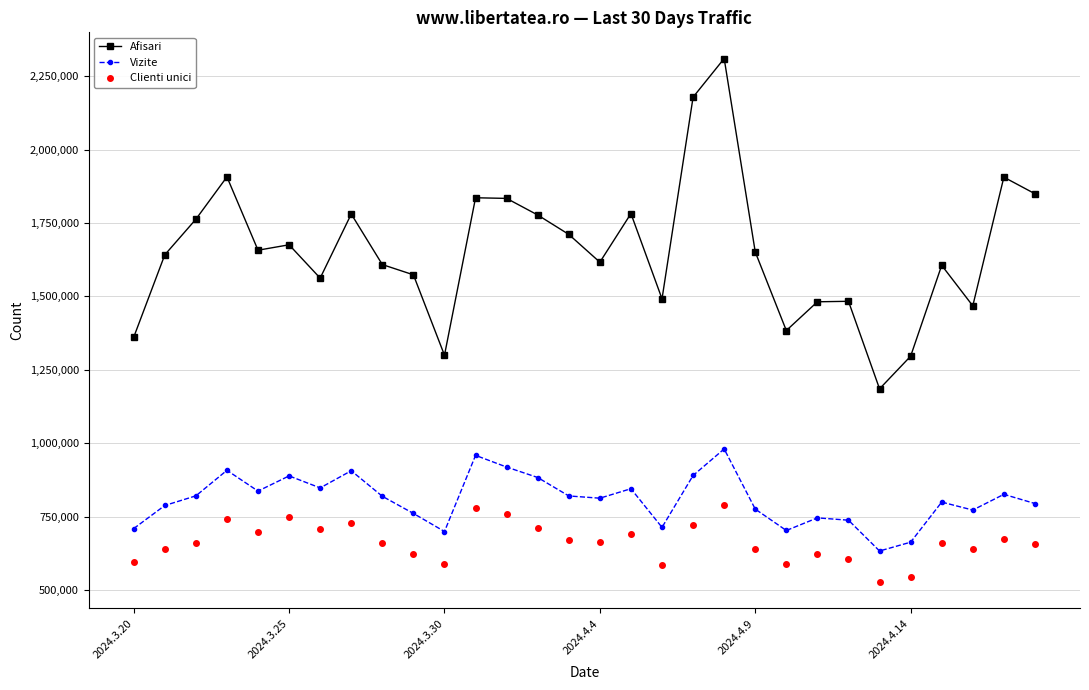

What is the maximum value shown in the chart?

2310166